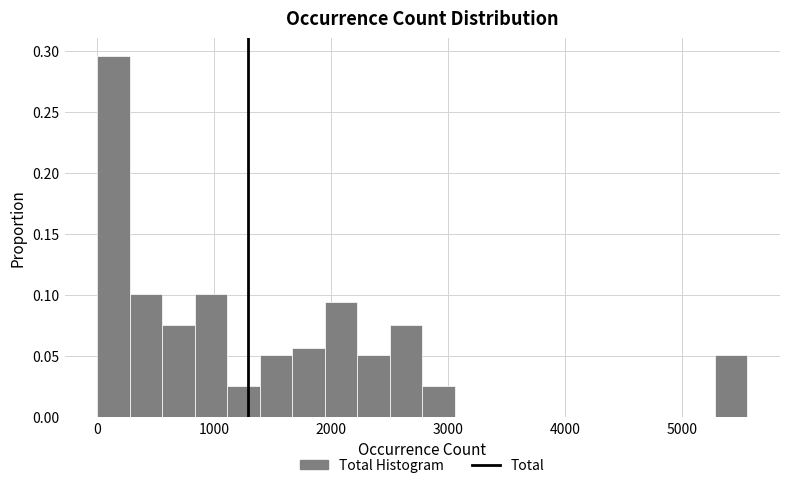

Around what value on the x-axis is the tallest bar? Give the approximate position of its centre, as read against the axis.

100